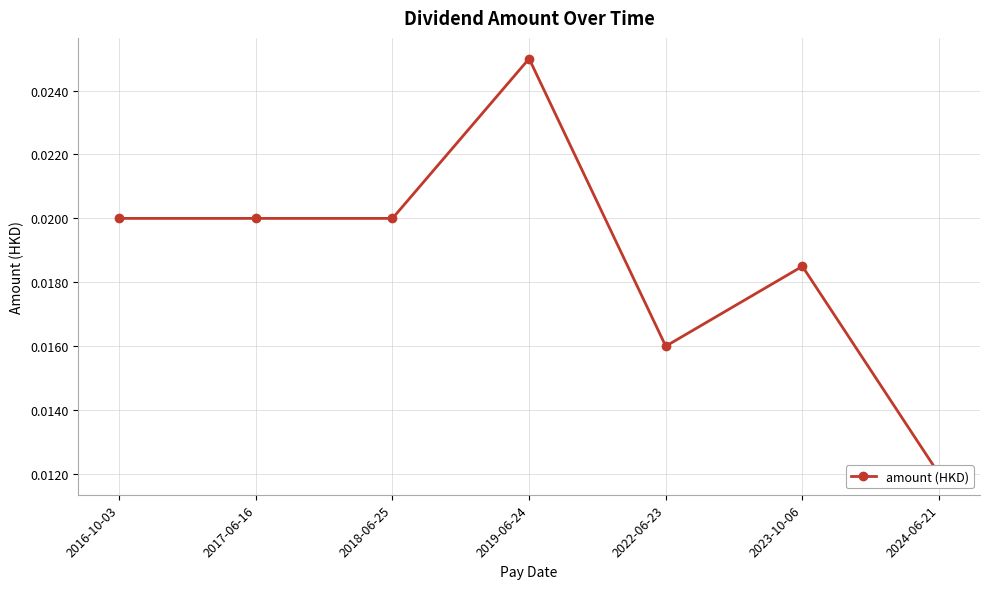

Which has a higher value, 2016-10-03 or 2018-06-25?

2016-10-03